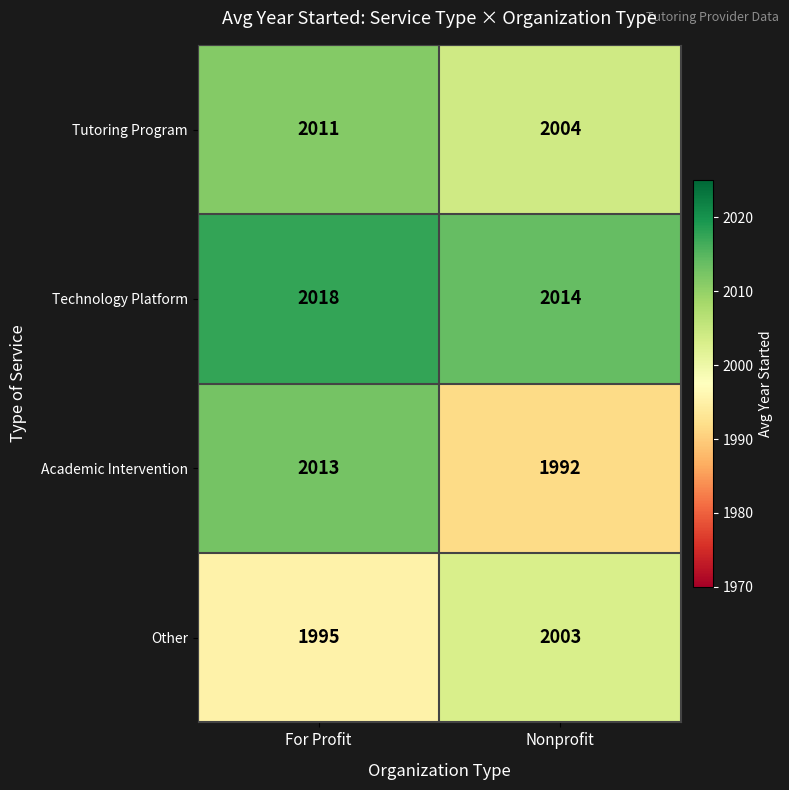

Rank the series at Nonprofit from lowest to highest value.

Academic Intervention, Other, Tutoring Program, Technology Platform